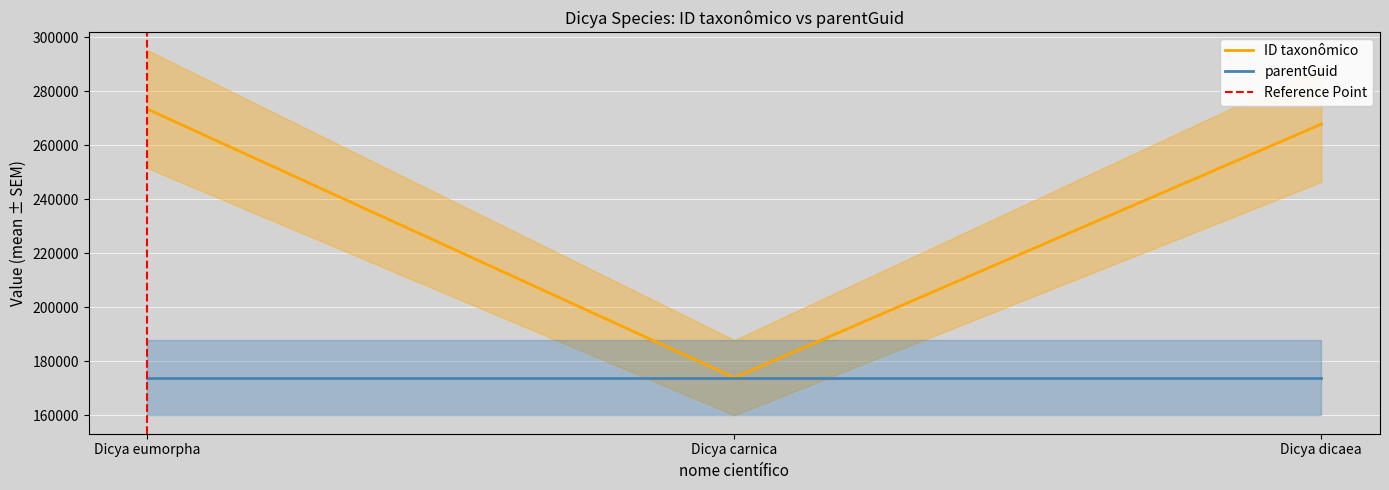

The value of ID taxonômico at Dicya carnica is 173846. True or false?

True